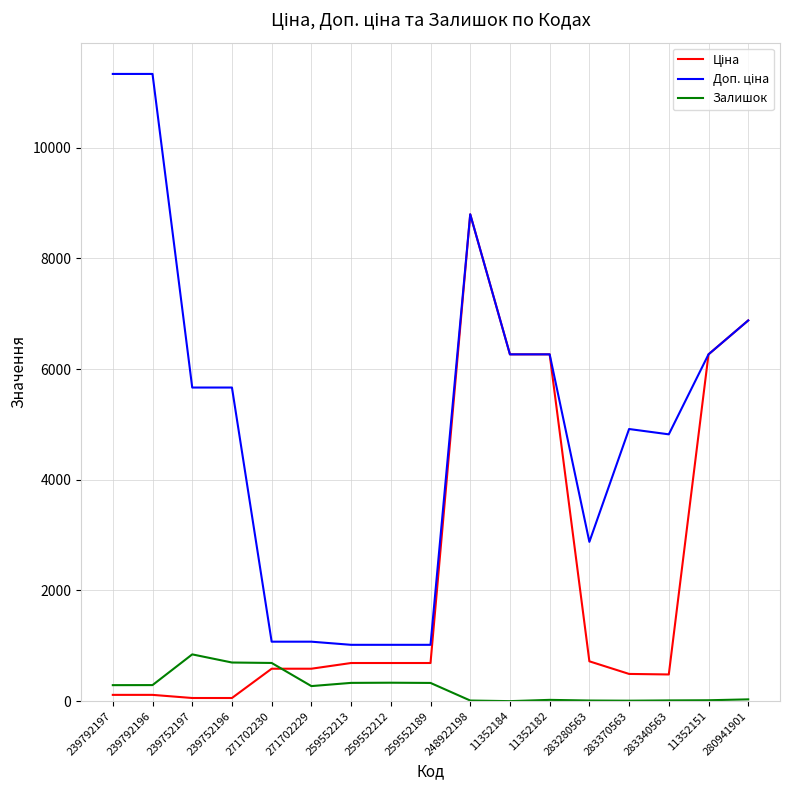

What is the spread (max minus min) of values at 259552212?

684.8